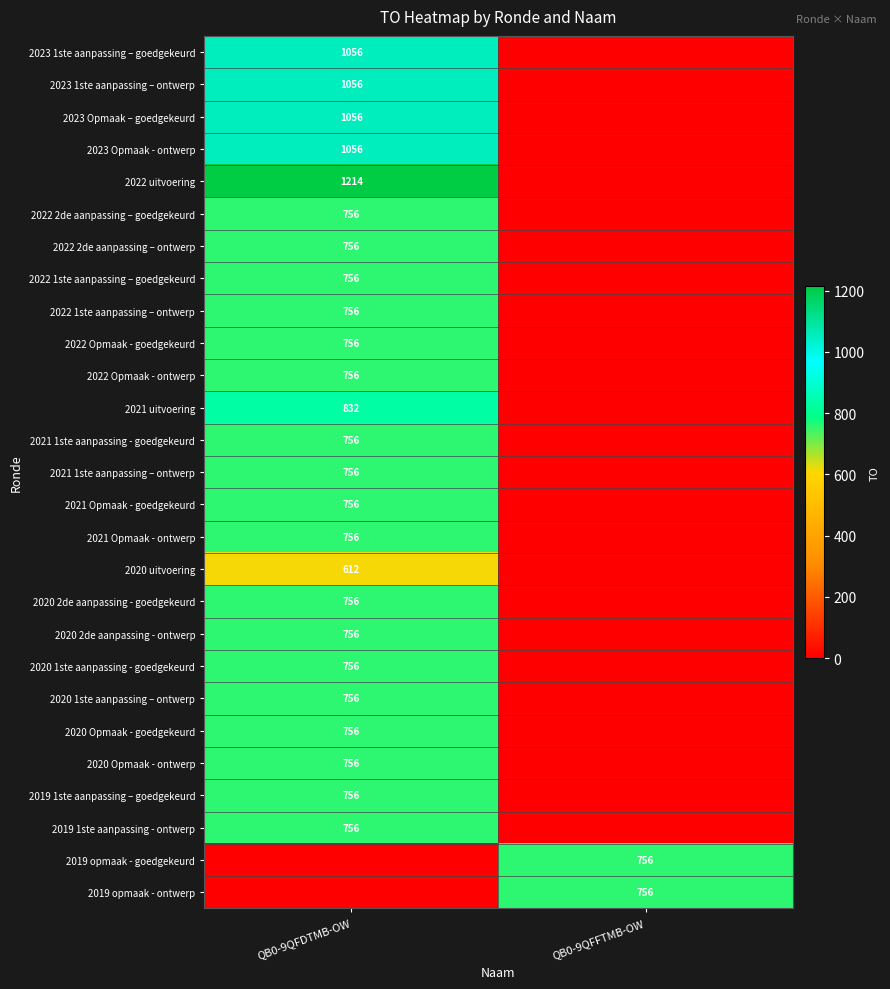

True or false: 2023 1ste aanpassing – goedgekeurd has a value of 1056 at QB0-9QFDTMB-OW.

True